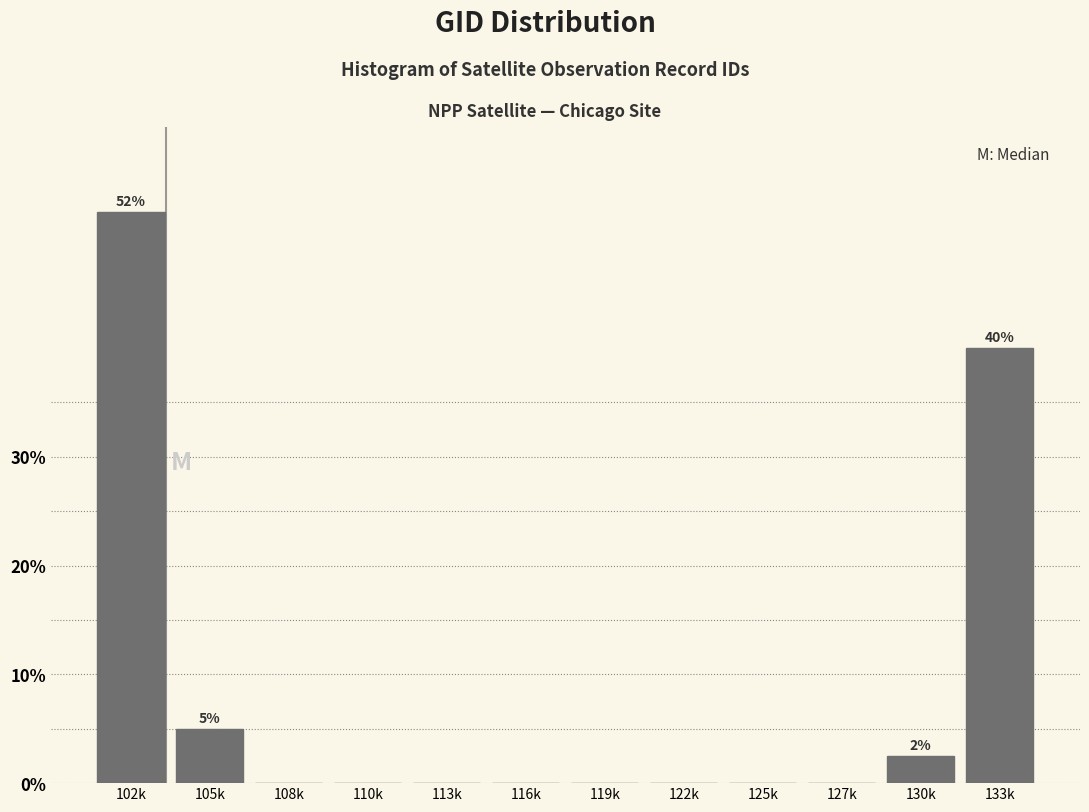

Reading left to right, what are all the values shown in this chart?

102k=52.5	105k=5.0	108k=0.0	110k=0.0	113k=0.0	116k=0.0	119k=0.0	122k=0.0	125k=0.0	127k=0.0	130k=2.5	133k=40.0